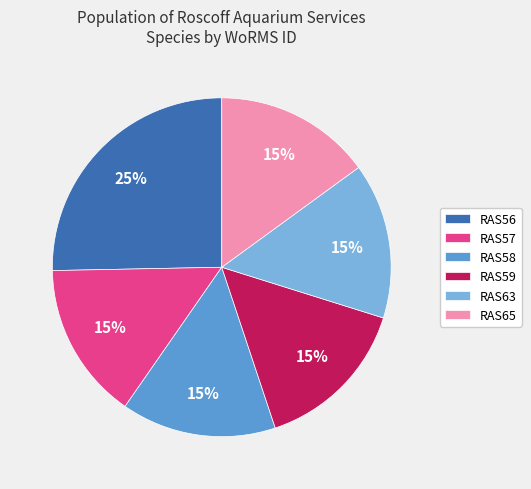

Approximately how many times larger is the value at RAS58 compared to RAS65?

1.0